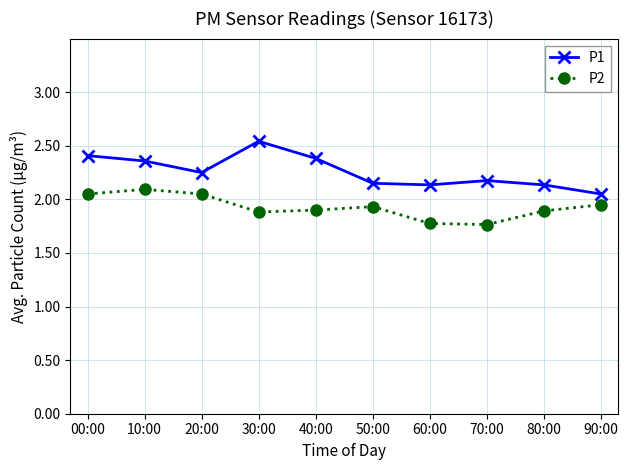

Is the value of P2 at 00:00 greater than the value of P1 at 60:00?

No